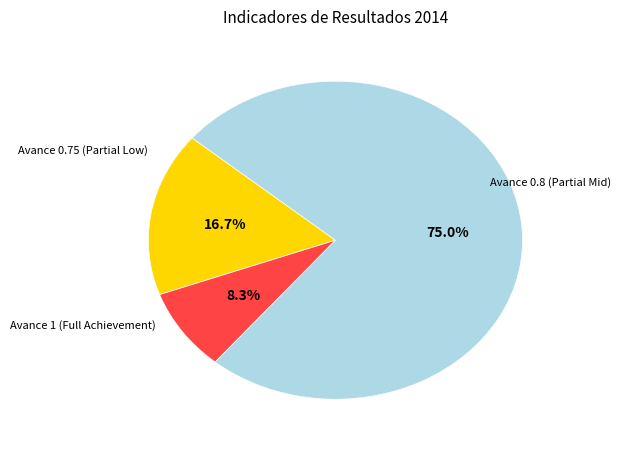

Does any single category account for the majority?

Yes